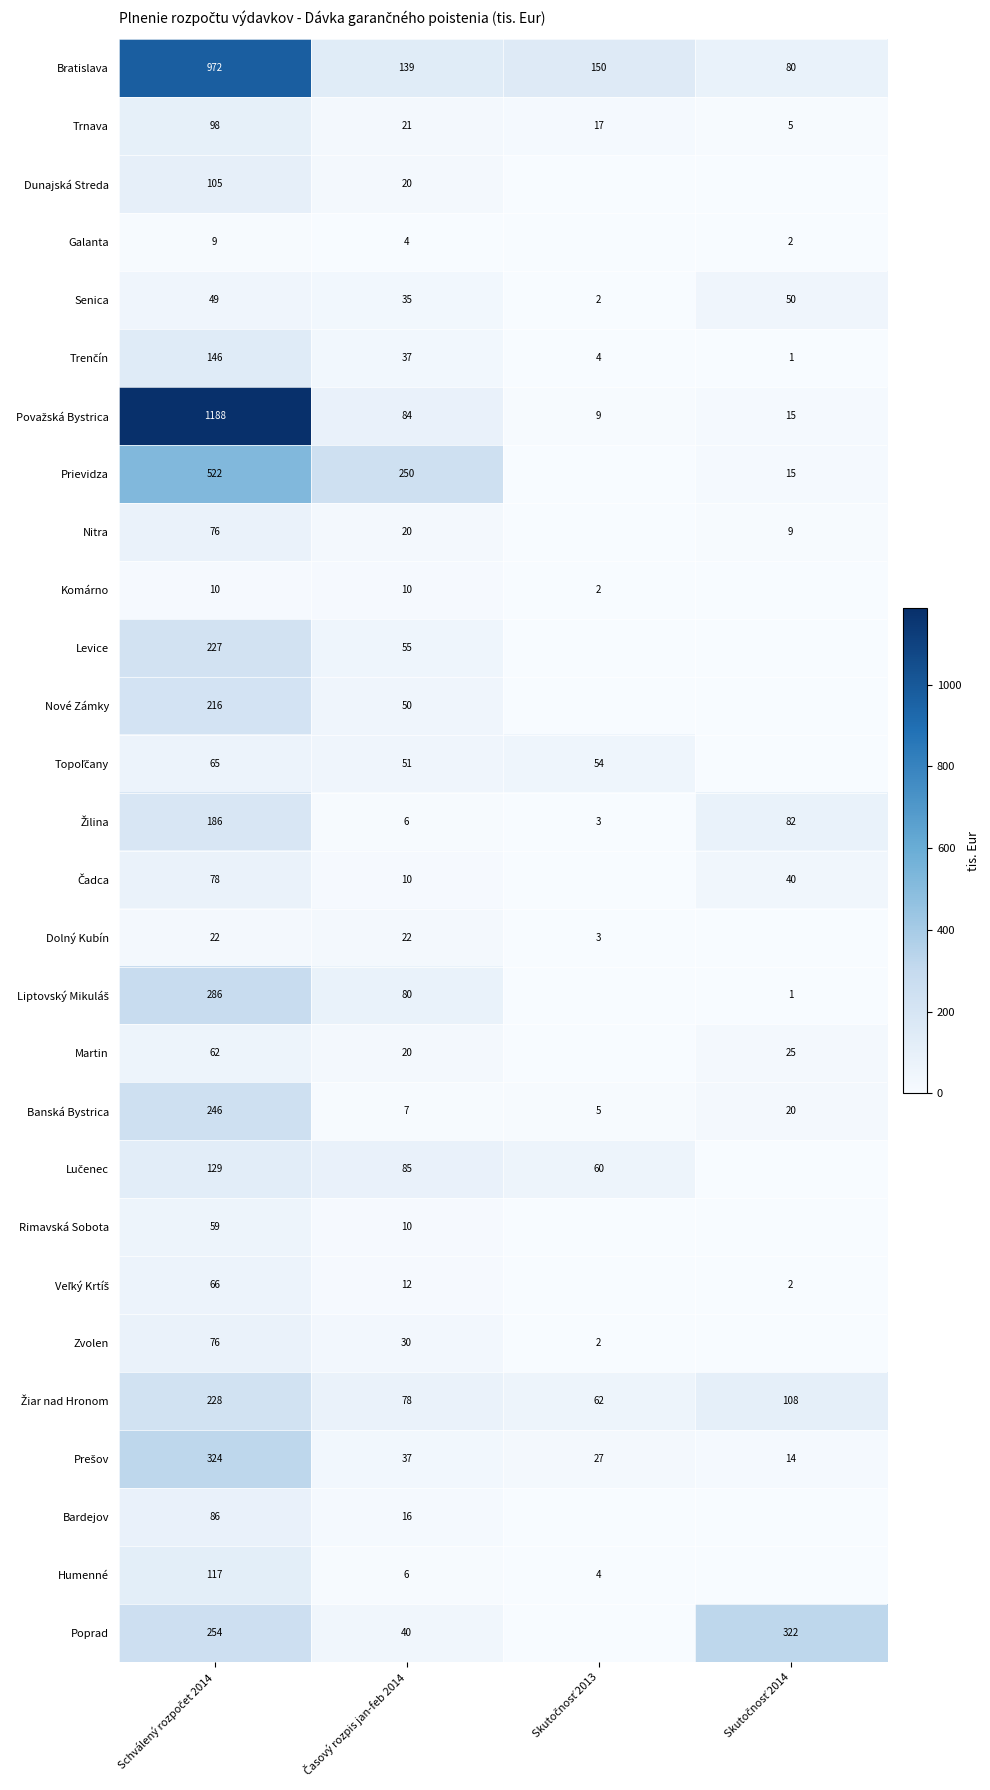

What is the maximum value for Senica?

50